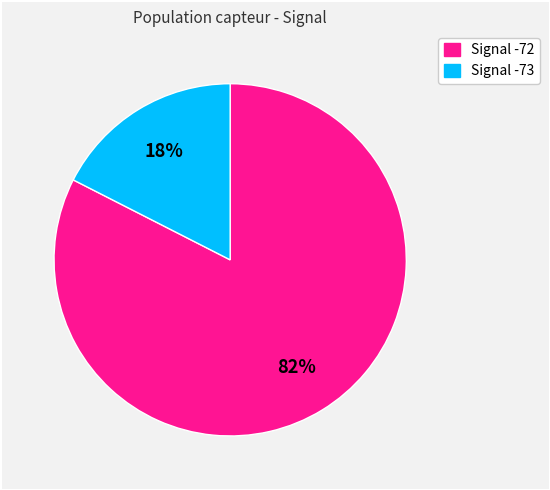

Is there any slice that represents more than half of the pie?

Yes